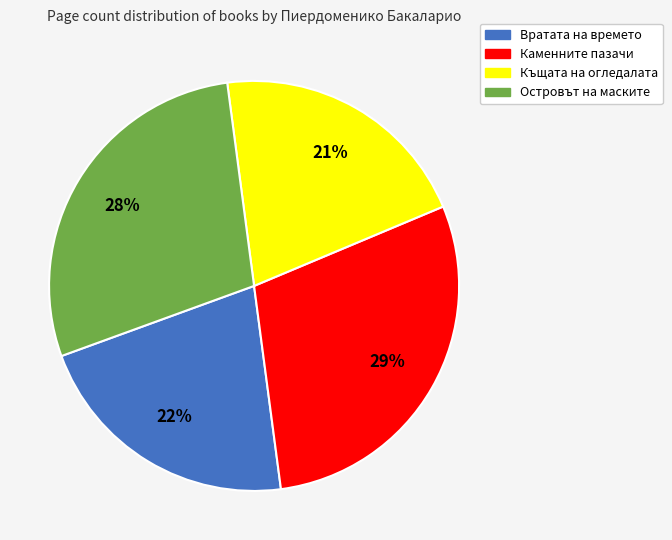

Approximately how many times larger is the value at Вратата на времето compared to Островът на маските?

0.8